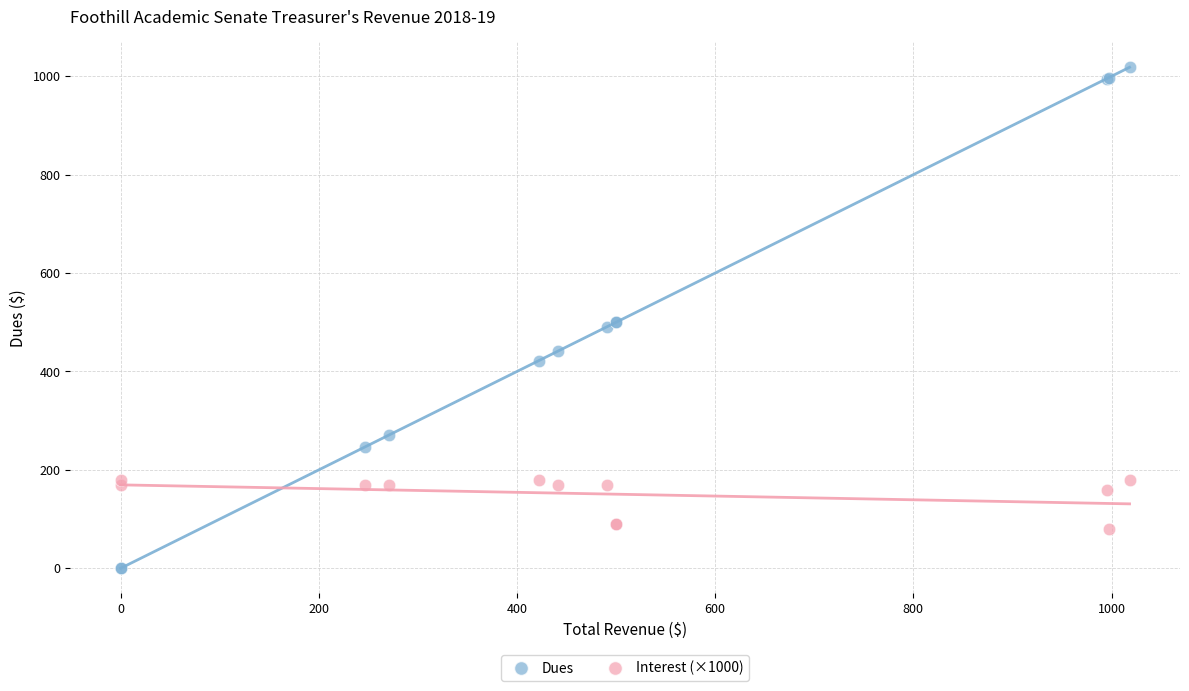

Which series contains the lowest Y value?

Dues